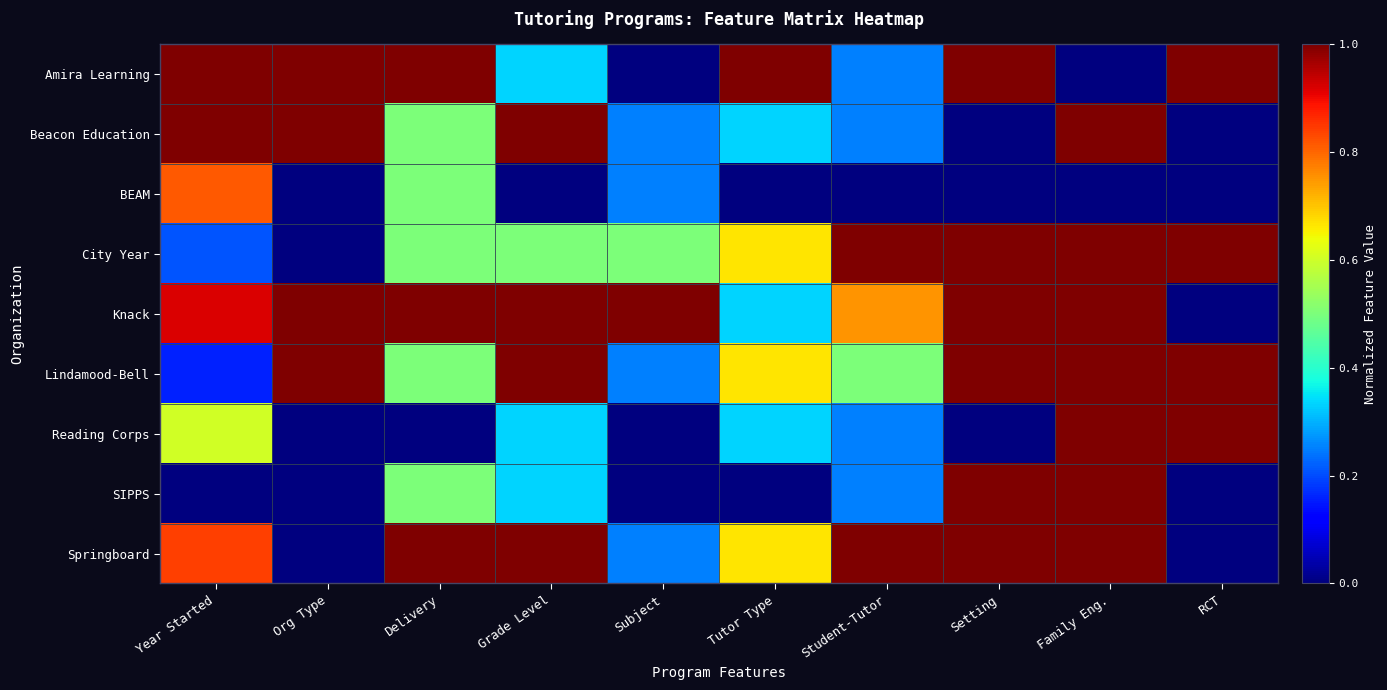

Reading left to right, what are all the values shown in this chart?

Amira Learning: Year Started=1.0	Org Type=1.0	Delivery=1.0	Grade Level=0.3	Subject=0.0	Tutor Type=1.0	Student-Tutor=0.2	Setting=1.0	Family Eng.=0.0	RCT=1.0
Beacon Education: Year Started=1.0	Org Type=1.0	Delivery=0.5	Grade Level=1.0	Subject=0.2	Tutor Type=0.3	Student-Tutor=0.2	Setting=0.0	Family Eng.=1.0	RCT=0.0
BEAM: Year Started=0.8	Org Type=0.0	Delivery=0.5	Grade Level=0.0	Subject=0.2	Tutor Type=0.0	Student-Tutor=0.0	Setting=0.0	Family Eng.=0.0	RCT=0.0
City Year: Year Started=0.2	Org Type=0.0	Delivery=0.5	Grade Level=0.5	Subject=0.5	Tutor Type=0.7	Student-Tutor=1.0	Setting=1.0	Family Eng.=1.0	RCT=1.0
Knack: Year Started=0.9	Org Type=1.0	Delivery=1.0	Grade Level=1.0	Subject=1.0	Tutor Type=0.3	Student-Tutor=0.8	Setting=1.0	Family Eng.=1.0	RCT=0.0
Lindamood-Bell: Year Started=0.2	Org Type=1.0	Delivery=0.5	Grade Level=1.0	Subject=0.2	Tutor Type=0.7	Student-Tutor=0.5	Setting=1.0	Family Eng.=1.0	RCT=1.0
Reading Corps: Year Started=0.6	Org Type=0.0	Delivery=0.0	Grade Level=0.3	Subject=0.0	Tutor Type=0.3	Student-Tutor=0.2	Setting=0.0	Family Eng.=1.0	RCT=1.0
SIPPS: Year Started=0.0	Org Type=0.0	Delivery=0.5	Grade Level=0.3	Subject=0.0	Tutor Type=0.0	Student-Tutor=0.2	Setting=1.0	Family Eng.=1.0	RCT=0.0
Springboard: Year Started=0.8	Org Type=0.0	Delivery=1.0	Grade Level=1.0	Subject=0.2	Tutor Type=0.7	Student-Tutor=1.0	Setting=1.0	Family Eng.=1.0	RCT=0.0